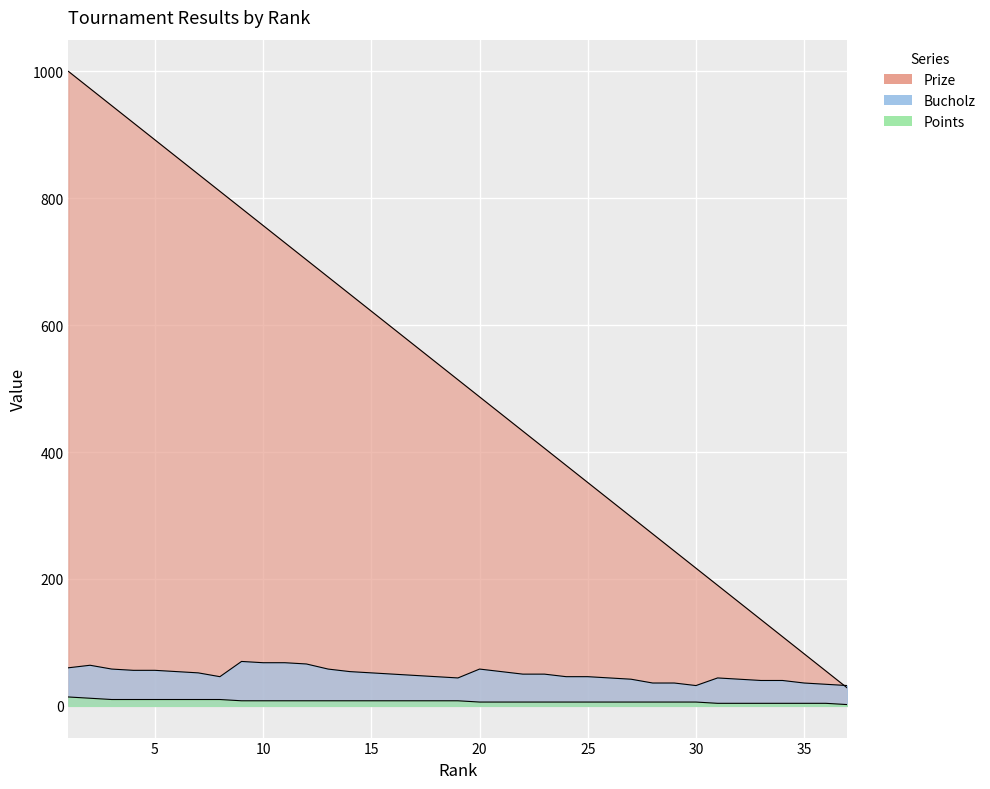

At which category is the sum across all series the highest?

1